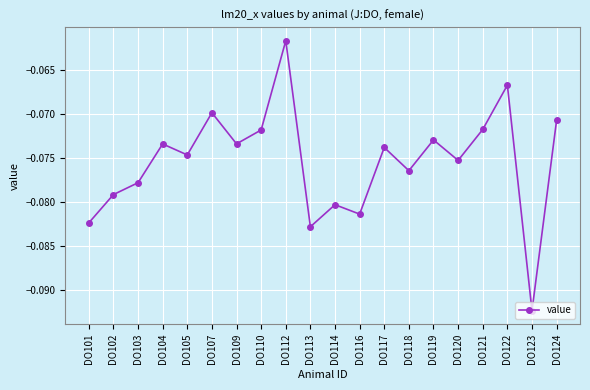

At which label is the value closest to 0?

DO112